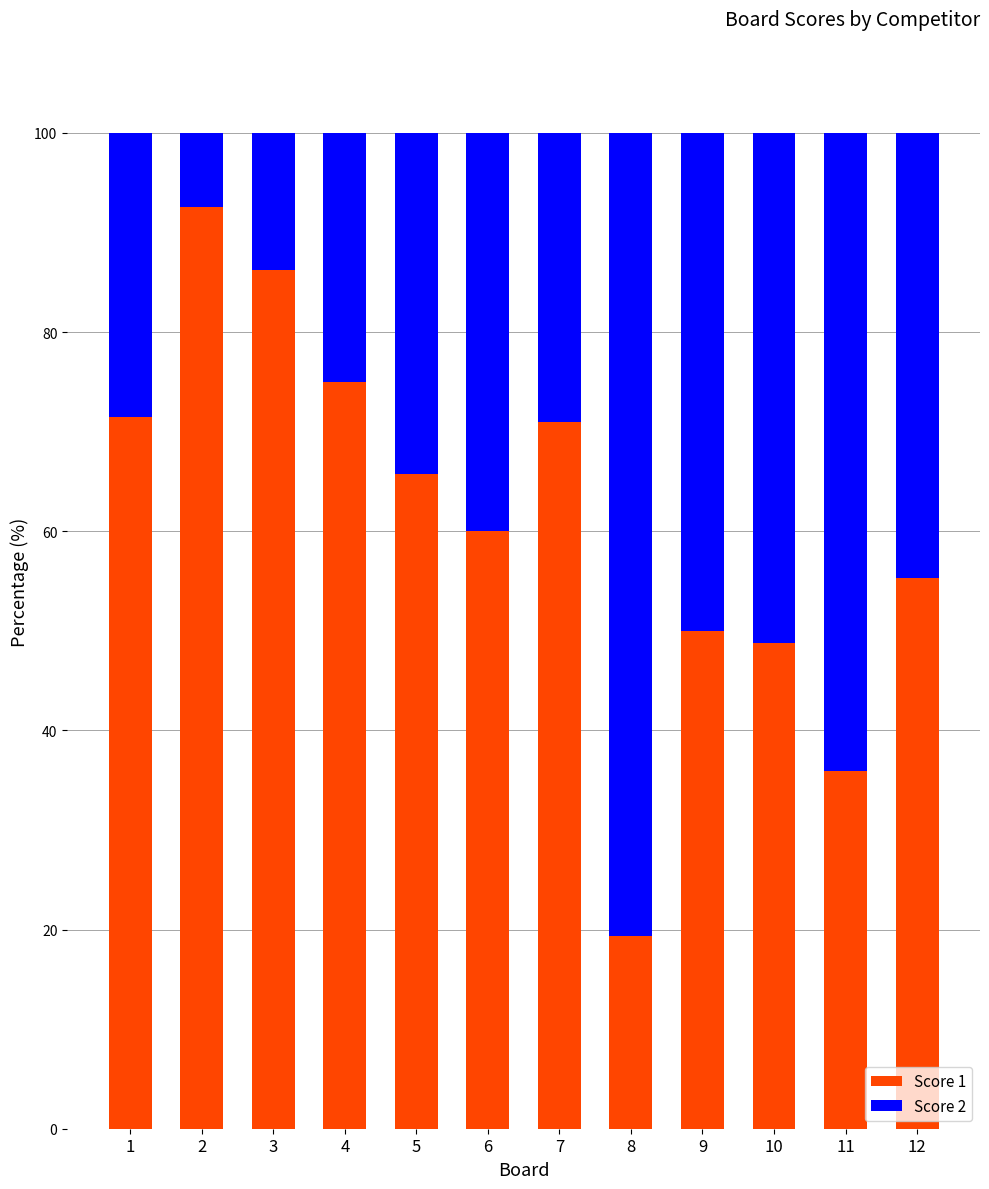

Which category has the highest value in the Score 1 series?

2